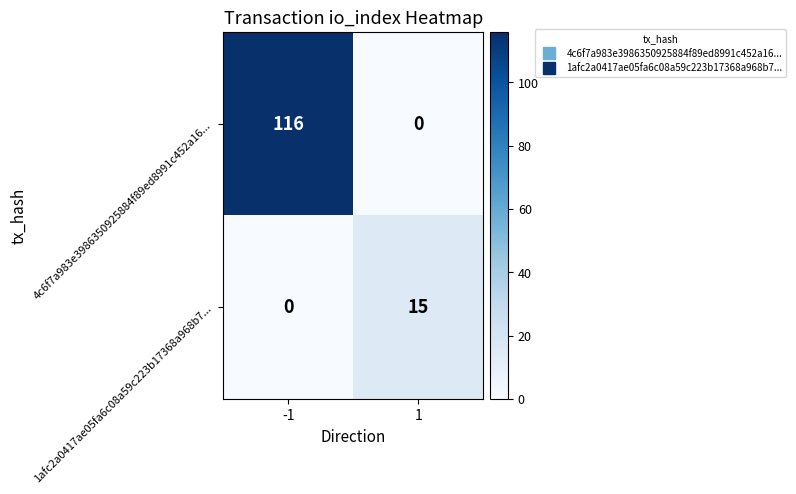

What is the sum of the 1afc2a0417ae05fa6c08a59c223b17368a968b7... values at 1 and -1?

15